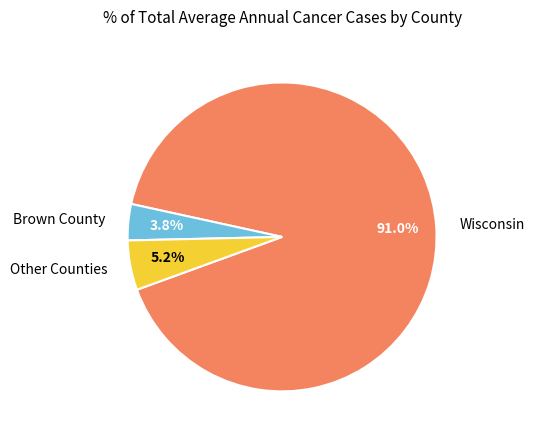

How much of the chart is everything except Other Counties?

94.8%